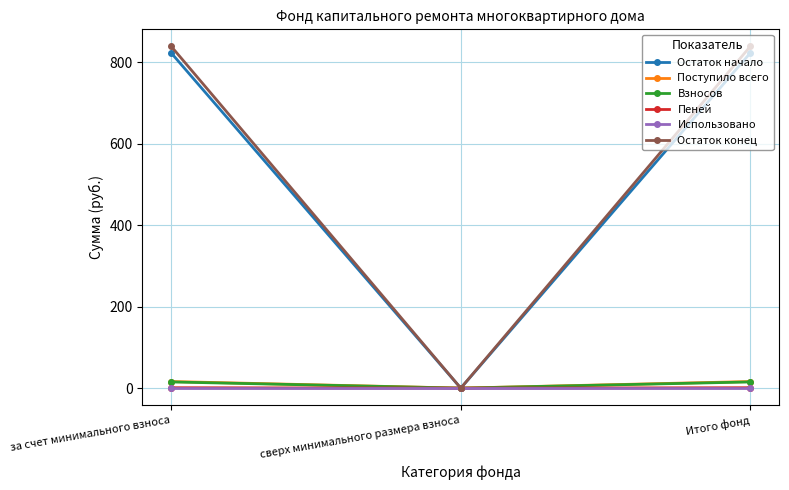

What is the difference between the second highest and minimum values in the Поступило всего series?

16.2